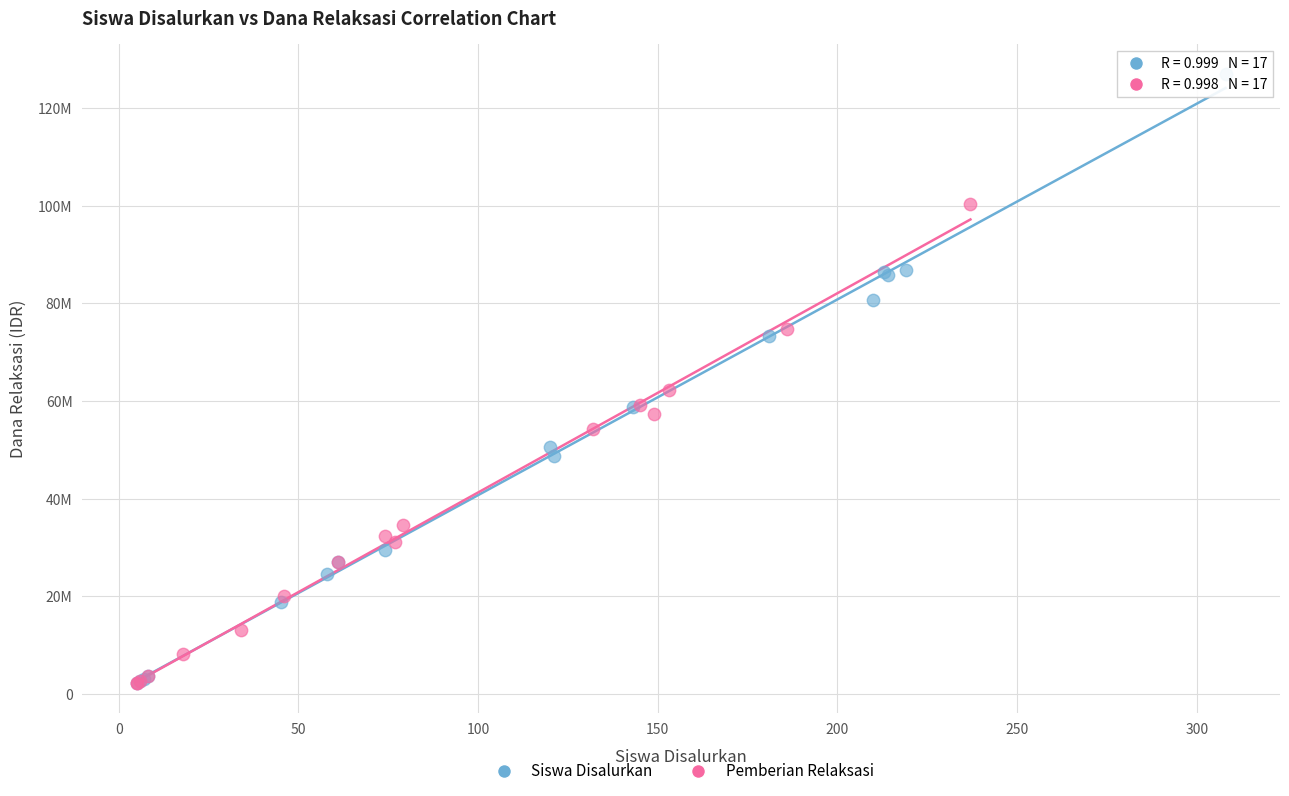

Which series reaches the maximum Y coordinate?

Siswa Disalurkan